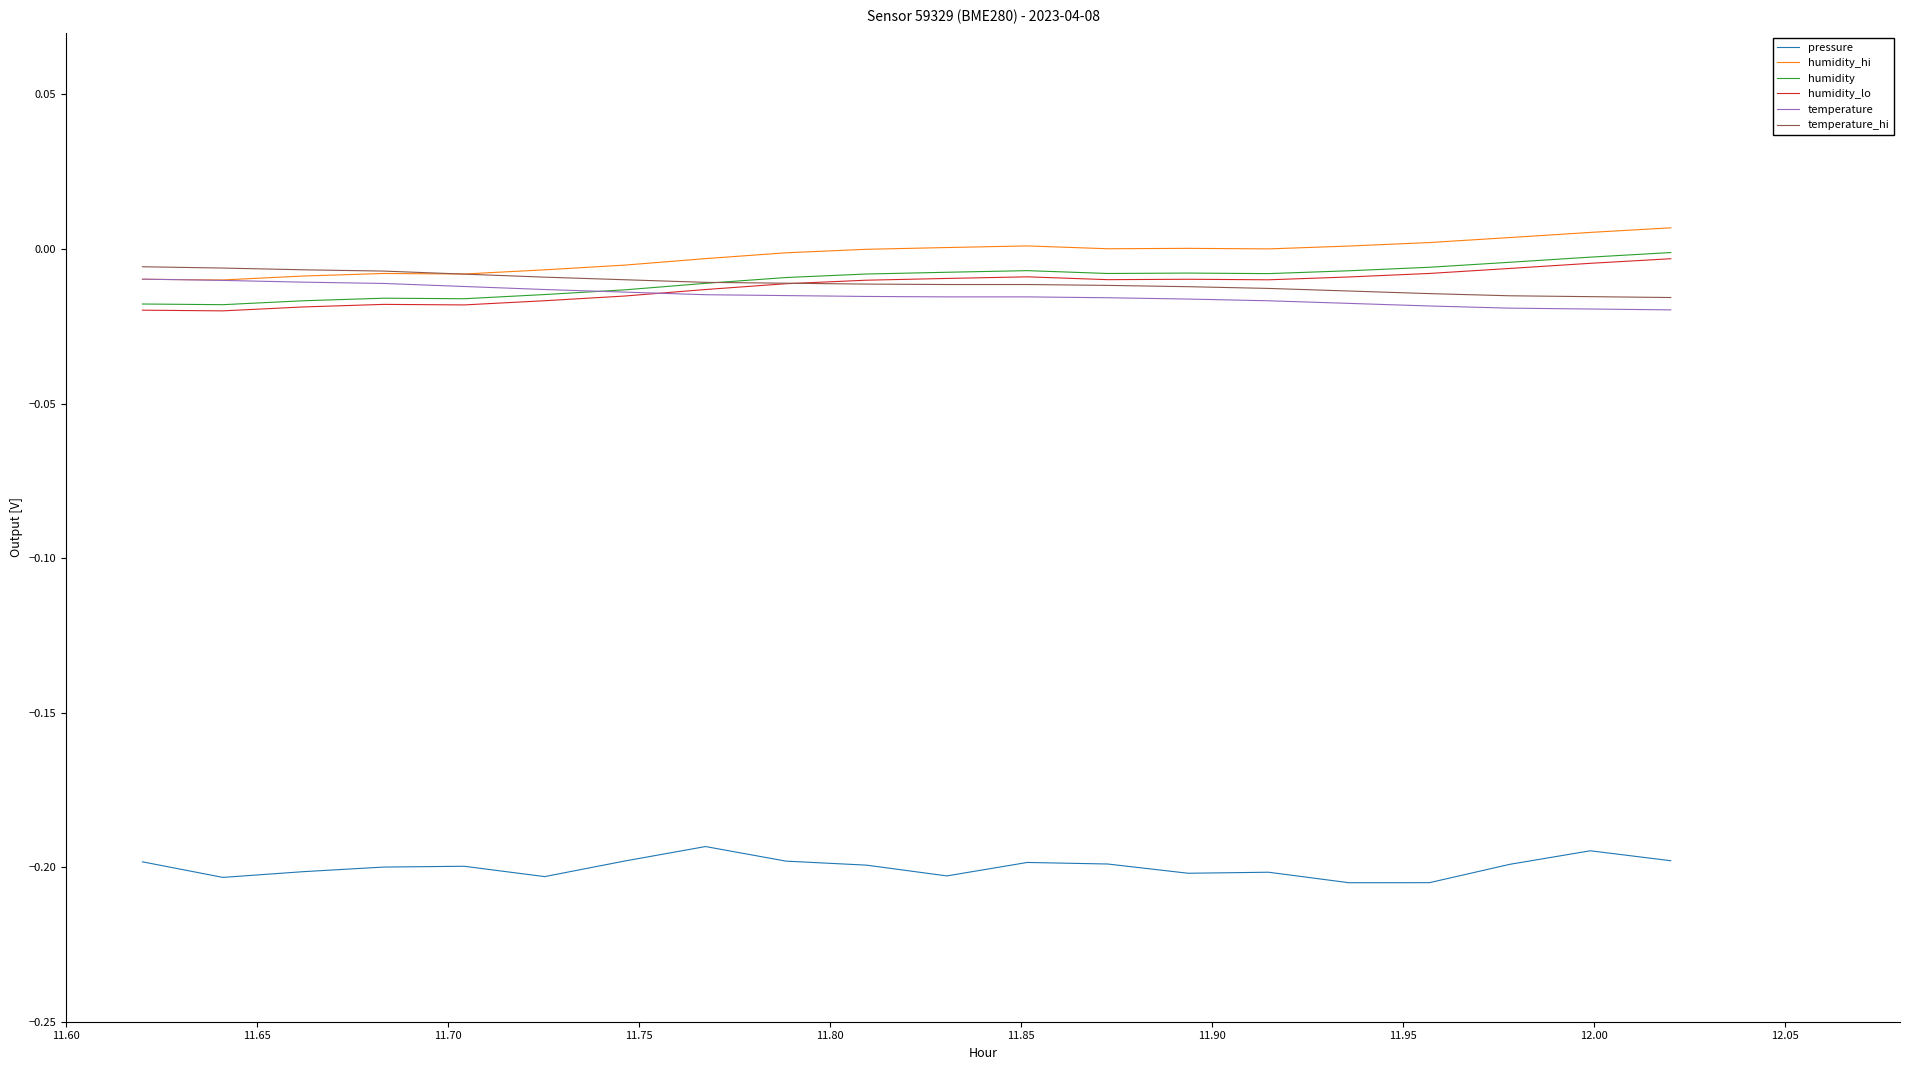

True or false: humidity_lo and humidity_hi intersect in this chart.

False